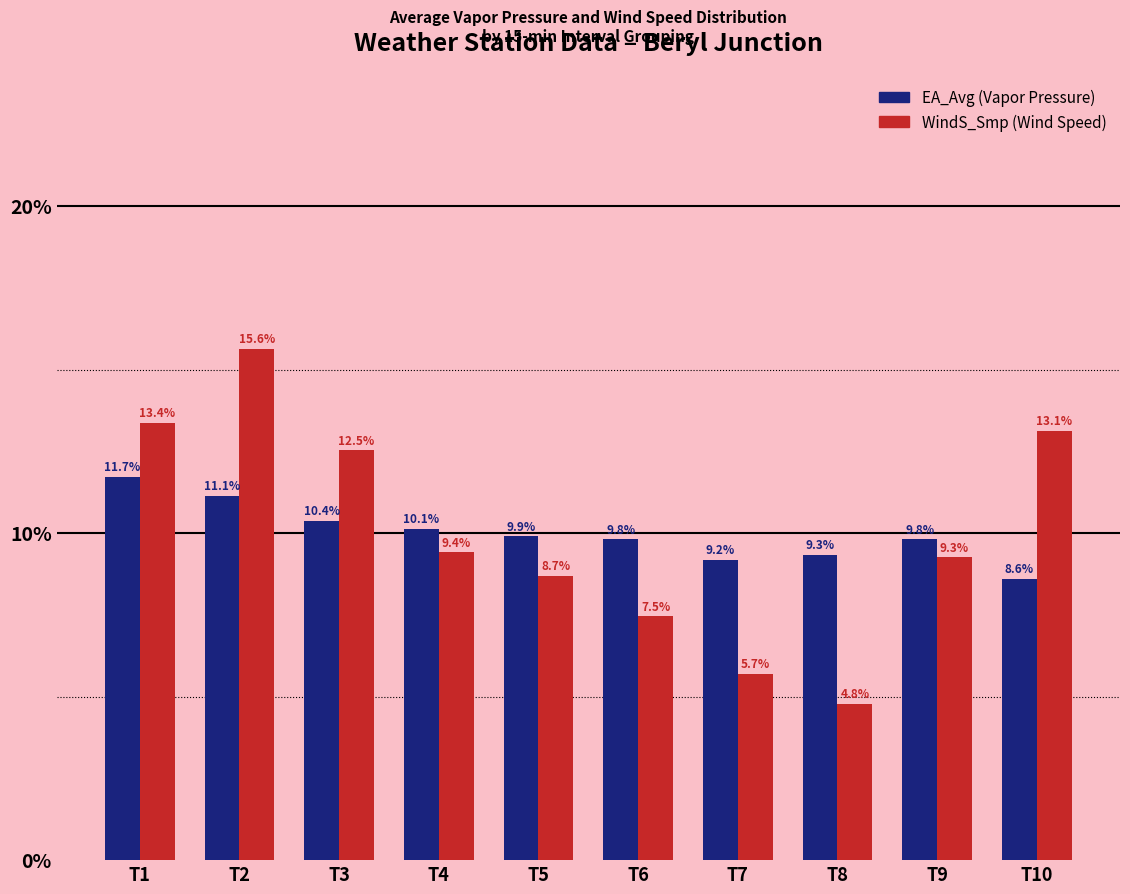

At which category is the sum across all series the highest?

T2